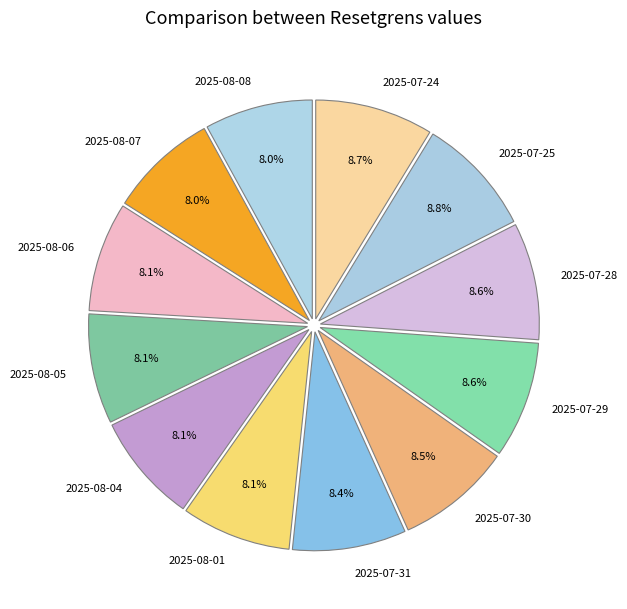

What percentage is NOT represented by 2025-07-24?

91.3%